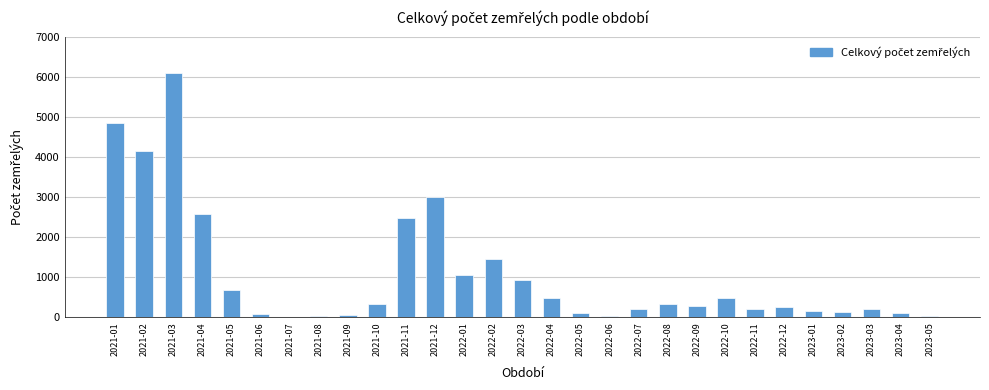

What is the change in value from 2022-01 to 2022-11?

-829